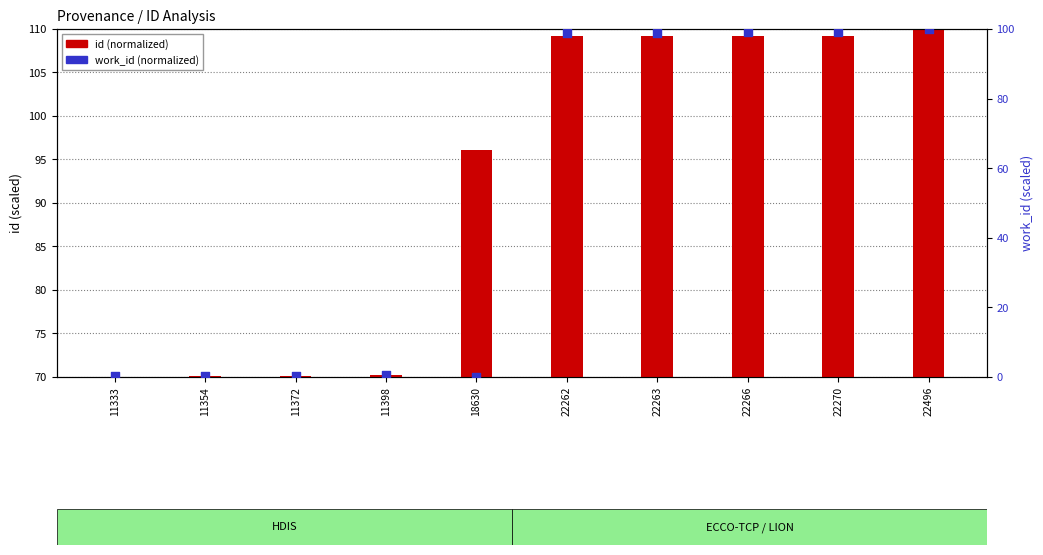

At which category is the sum across all series the highest?

22496